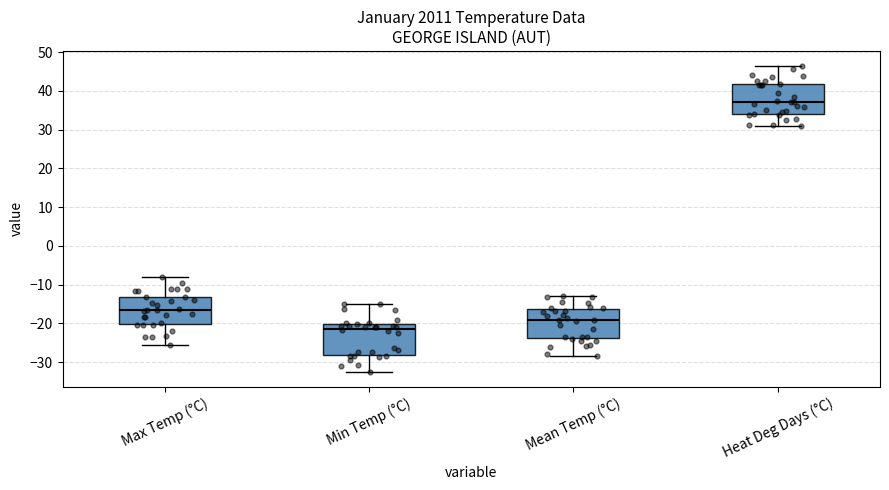

Reading left to right, read every box against the y-axis: the position of its median line, the range the box covers, and the ends of its whiskers. The values are not printed on the chart, so give them approximately, as read against the axis.

Max Temp (°C): median -16, box -20 to -13, whiskers -26 to -8
Min Temp (°C): median -21, box -28 to -20, whiskers -32 to -15
Mean Temp (°C): median -19, box -24 to -16, whiskers -28 to -13
Heat Deg Days (°C): median 37, box 34 to 42, whiskers 31 to 46